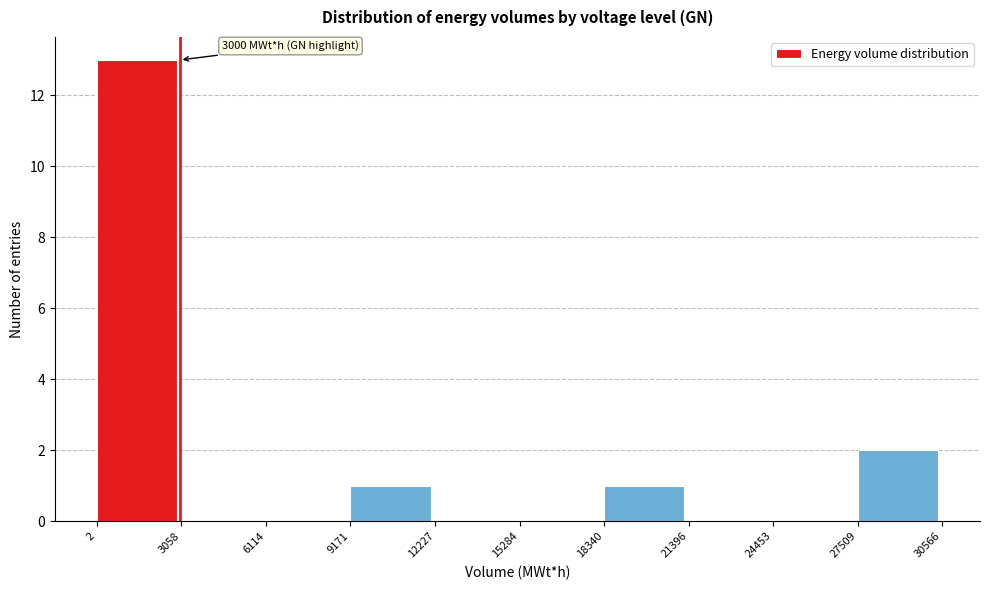

Over which range of the x-axis is the bar tallest?

2 to 3058